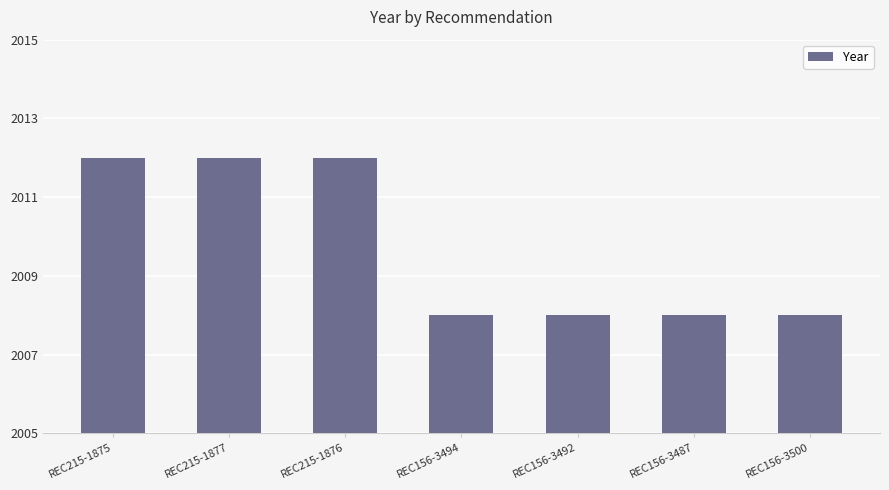

Reading left to right, what are all the values shown in this chart?

REC215-1875=2012	REC215-1877=2012	REC215-1876=2012	REC156-3494=2008	REC156-3492=2008	REC156-3487=2008	REC156-3500=2008